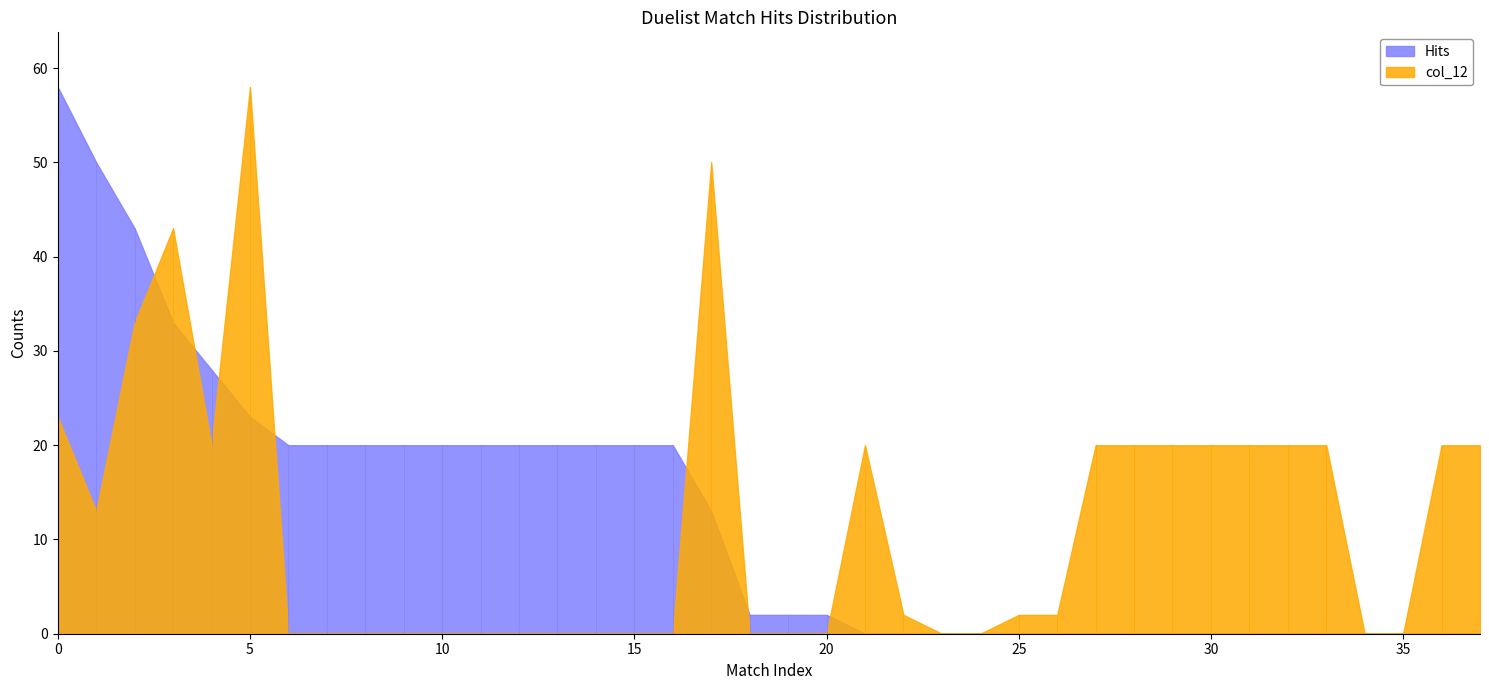

Rank the series by their maximum value, from lowest to highest.

Hits, col_12